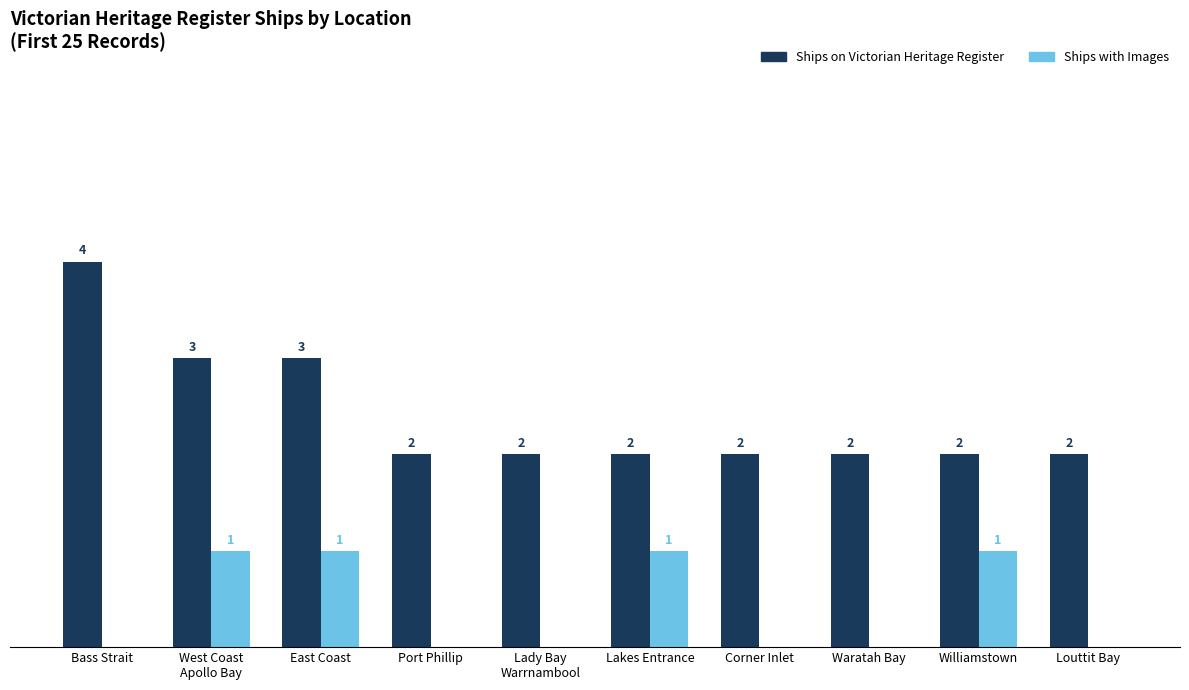

Is the value of Ships on Victorian Heritage Register at Bass Strait greater than the value of Ships with Images at Waratah Bay?

Yes